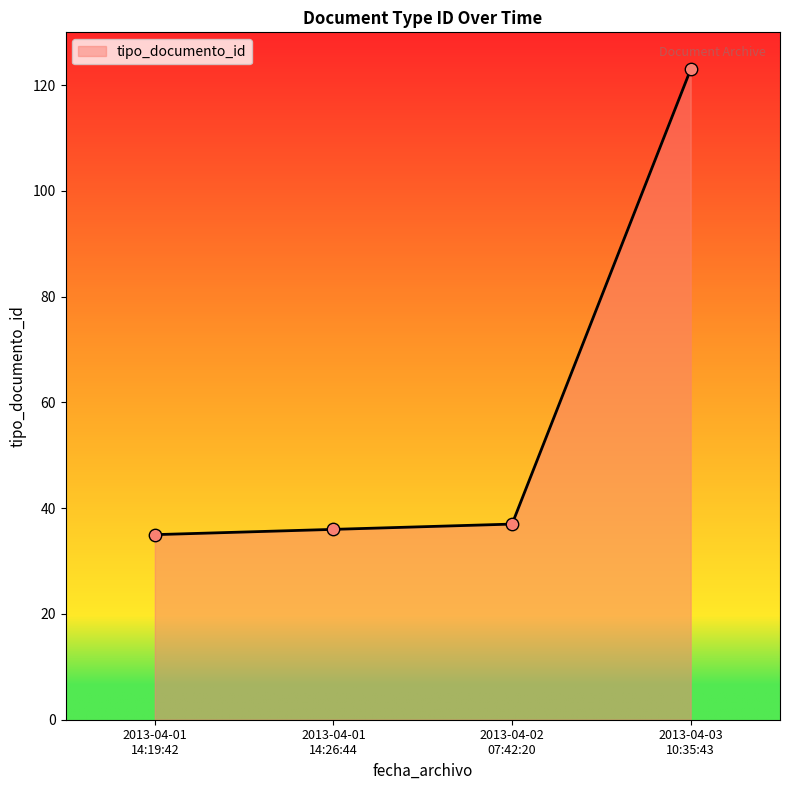

What is the sum of all values?

231